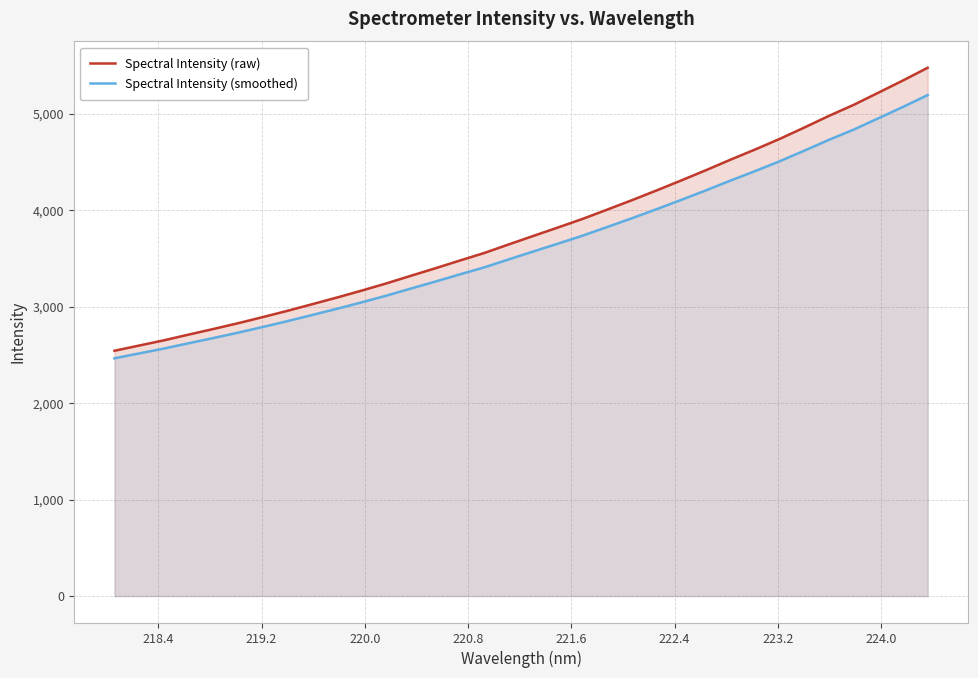

What is the value of the Spectral Intensity (raw) point at the 32nd from the left?

5217.9